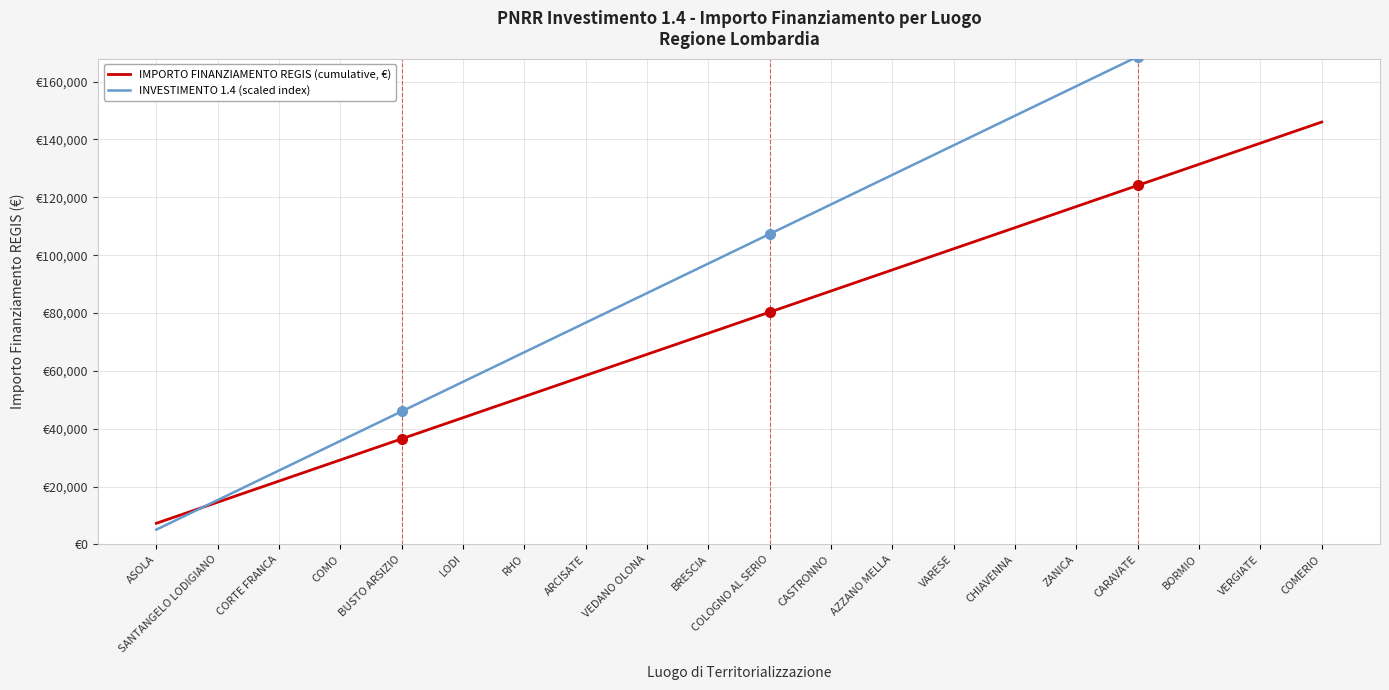

The value of IMPORTO FINANZIAMENTO REGIS (cumulative, €) at AZZANO MELLA is 36278.5. True or false?

False